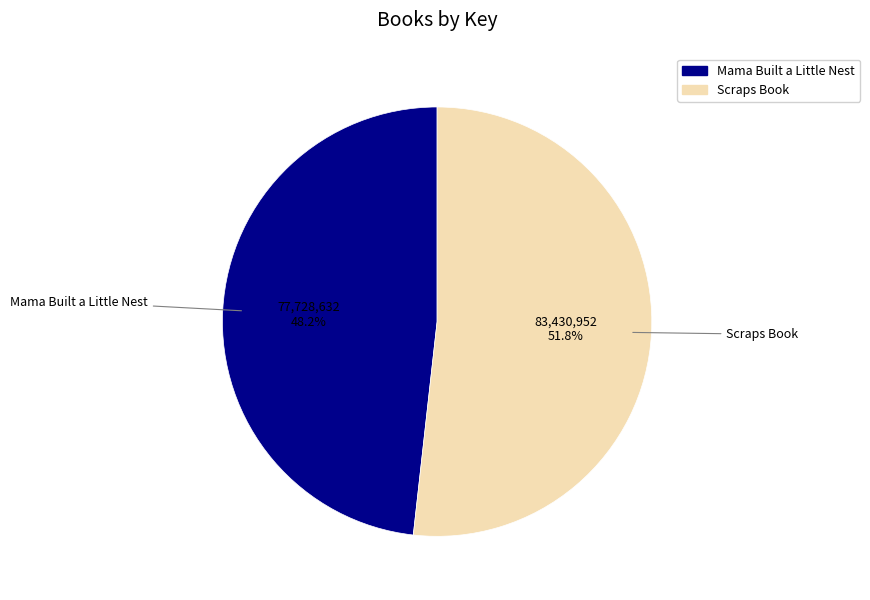

Is there a majority slice in this chart?

Yes